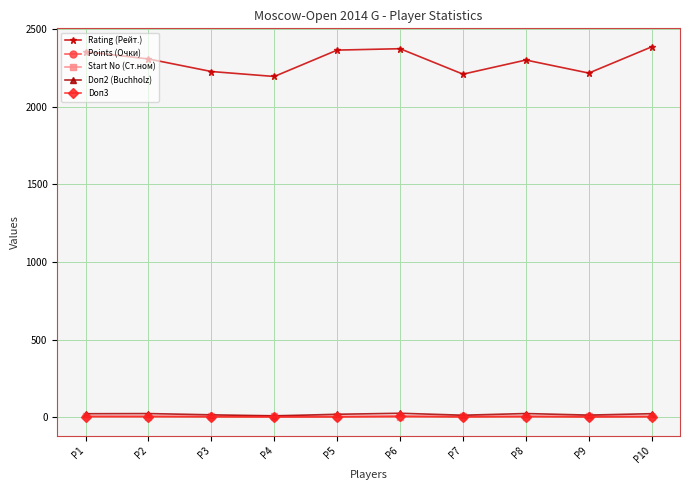

Which series has the largest range (max minus min)?

Rating (Рейт.)